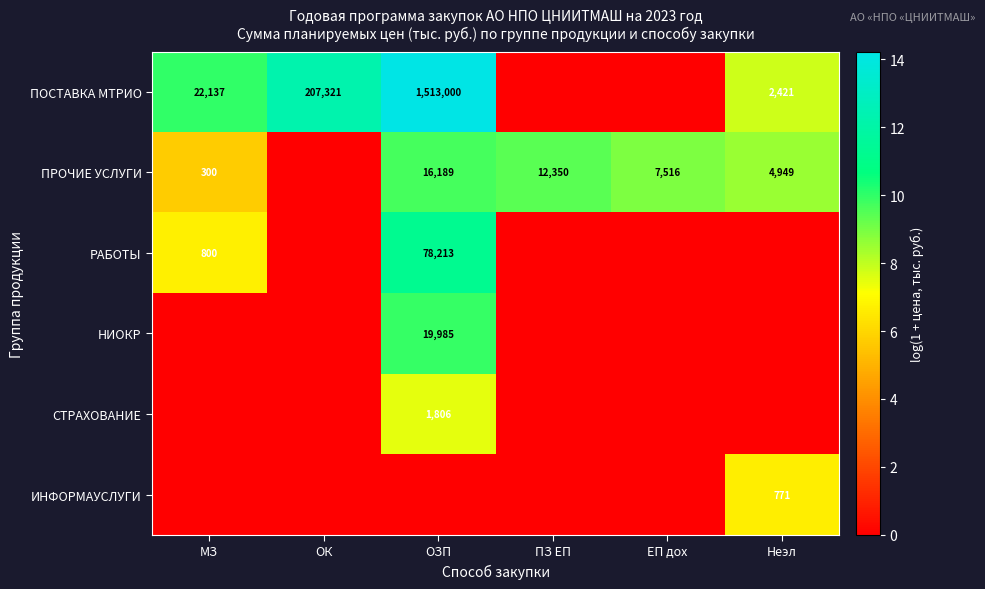

Is it true that ПРОЧИЕ УСЛУГИ equals 16189 at ОЗП?

True